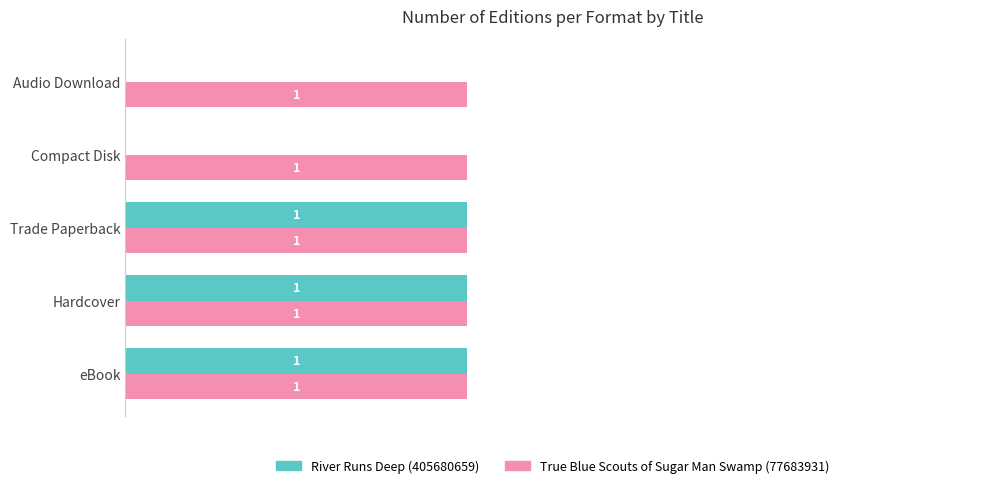

Which series changed the most between eBook and Audio Download?

River Runs Deep (405680659)